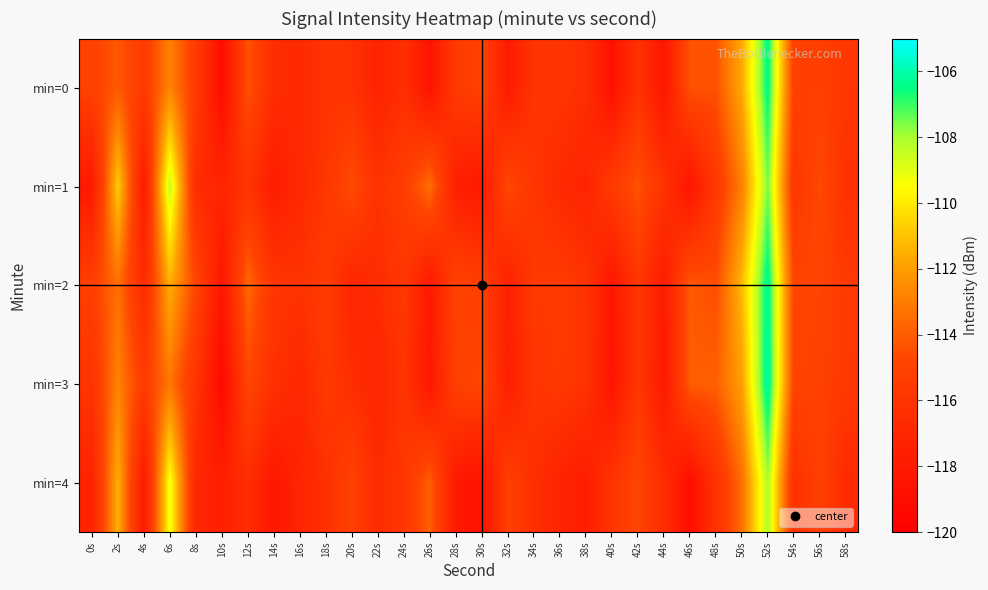

Reading right to left, transcribe all the data shown in this chart.

min=0: 58s=-115.9	56s=-115.2	54s=-115.1	52s=-106.3	50s=-111.6	48s=-114.3	46s=-114.3	44s=-118.3	42s=-116.2	40s=-118.7	38s=-116.5	36s=-115.9	34s=-116.1	32s=-117.9	30s=-115.1	28s=-115.5	26s=-118.5	24s=-116.4	22s=-117.3	20s=-116.2	18s=-116.1	16s=-116.8	14s=-116.6	12s=-114.3	10s=-119.0	8s=-115.4	6s=-112.8	4s=-115.5	2s=-114.2	0s=-115.0
min=1: 58s=-116.3	56s=-114.6	54s=-115.8	52s=-107.5	50s=-112.9	48s=-115.7	46s=-118.4	44s=-116.1	42s=-114.3	40s=-115.5	38s=-117.2	36s=-116.8	34s=-115.9	32s=-114.7	30s=-118.1	28s=-117.6	26s=-113.4	24s=-115.3	22s=-116.2	20s=-114.5	18s=-115.9	16s=-116.9	14s=-117.8	12s=-116.1	10s=-117.1	8s=-116.6	6s=-108.4	4s=-118.0	2s=-110.7	0s=-118.1
min=2: 58s=-115.6	56s=-114.9	54s=-114.8	52s=-106.1	50s=-111.2	48s=-114.5	46s=-114.1	44s=-117.8	42s=-115.9	40s=-118.2	38s=-116.1	36s=-115.5	34s=-115.7	32s=-117.4	30s=-115.3	28s=-114.9	26s=-118.0	24s=-115.8	22s=-116.6	20s=-117.1	18s=-115.4	16s=-116.2	14s=-115.9	12s=-113.6	10s=-118.3	8s=-114.8	6s=-111.5	4s=-116.7	2s=-113.4	0s=-115.2
min=3: 58s=-115.7	56s=-115.0	54s=-114.9	52s=-105.9	50s=-111.9	48s=-113.9	46s=-114.0	44s=-118.0	42s=-115.8	40s=-118.4	38s=-116.2	36s=-115.7	34s=-116.0	32s=-117.6	30s=-114.8	28s=-115.1	26s=-118.2	24s=-116.0	22s=-117.1	20s=-116.5	18s=-115.7	16s=-117.0	14s=-116.3	12s=-114.8	10s=-119.2	8s=-116.0	6s=-113.2	4s=-115.4	2s=-112.8	0s=-116.1
min=4: 58s=-116.8	56s=-115.1	54s=-116.3	52s=-108.0	50s=-113.4	48s=-116.2	46s=-118.9	44s=-116.6	42s=-114.8	40s=-116.0	38s=-117.7	36s=-117.3	34s=-116.4	32s=-115.2	30s=-118.6	28s=-118.1	26s=-113.9	24s=-115.8	22s=-116.7	20s=-115.0	18s=-116.3	16s=-117.2	14s=-118.2	12s=-116.5	10s=-117.6	8s=-117.0	6s=-109.2	4s=-118.1	2s=-111.5	0s=-117.3